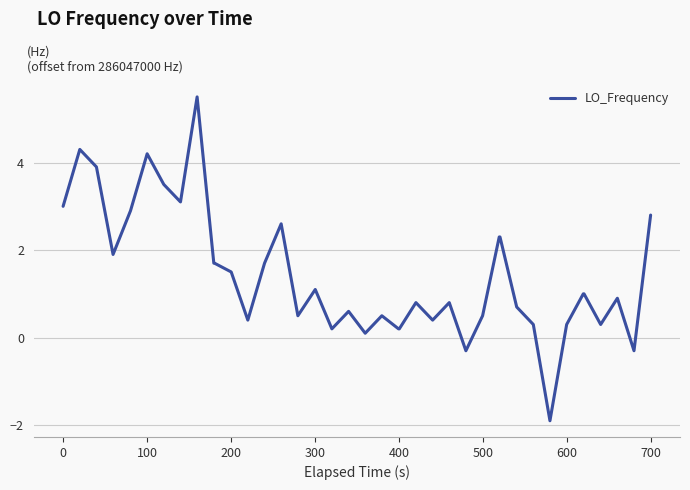

What is the greatest value displayed?

5.5